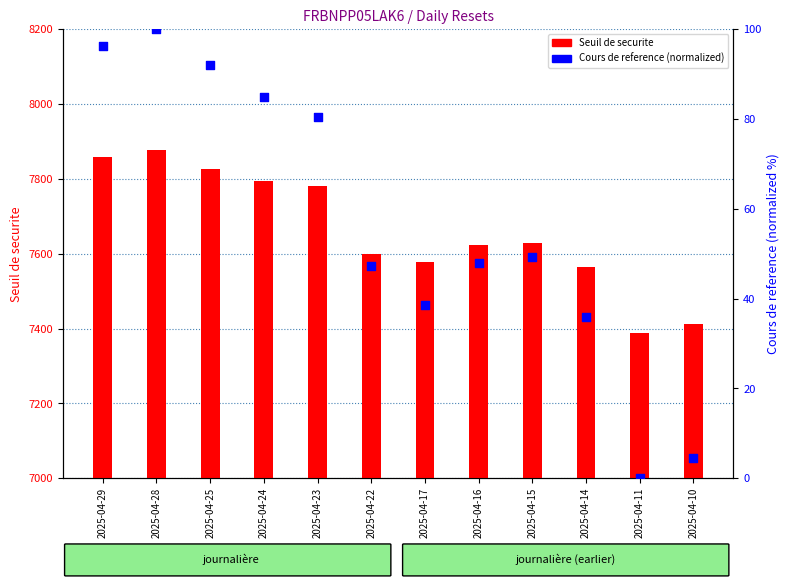

Which series reaches the minimum Y coordinate?

Cours de reference